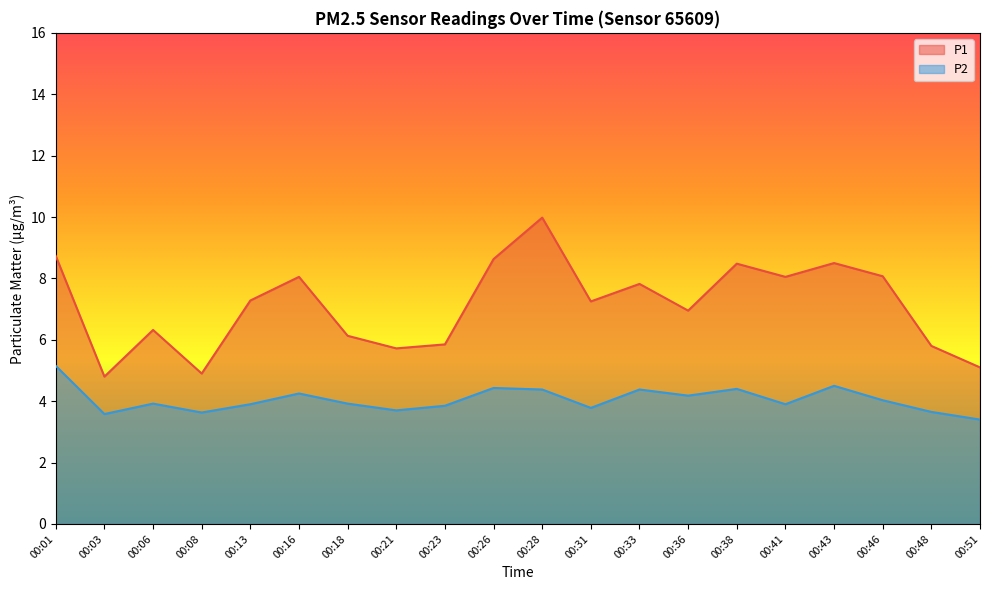

List the labels in order of P1 value, largest first.

00:28, 00:01, 00:26, 00:43, 00:38, 00:46, 00:16, 00:41, 00:33, 00:13, 00:31, 00:36, 00:06, 00:18, 00:23, 00:48, 00:21, 00:51, 00:08, 00:03